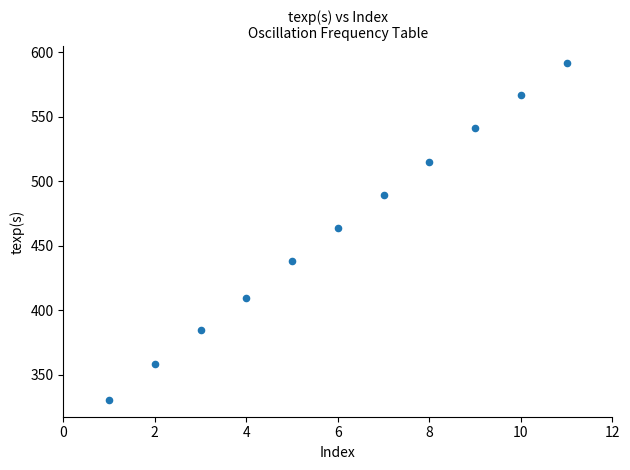

What Y value in the scatter plot is closest to 461?

464.1